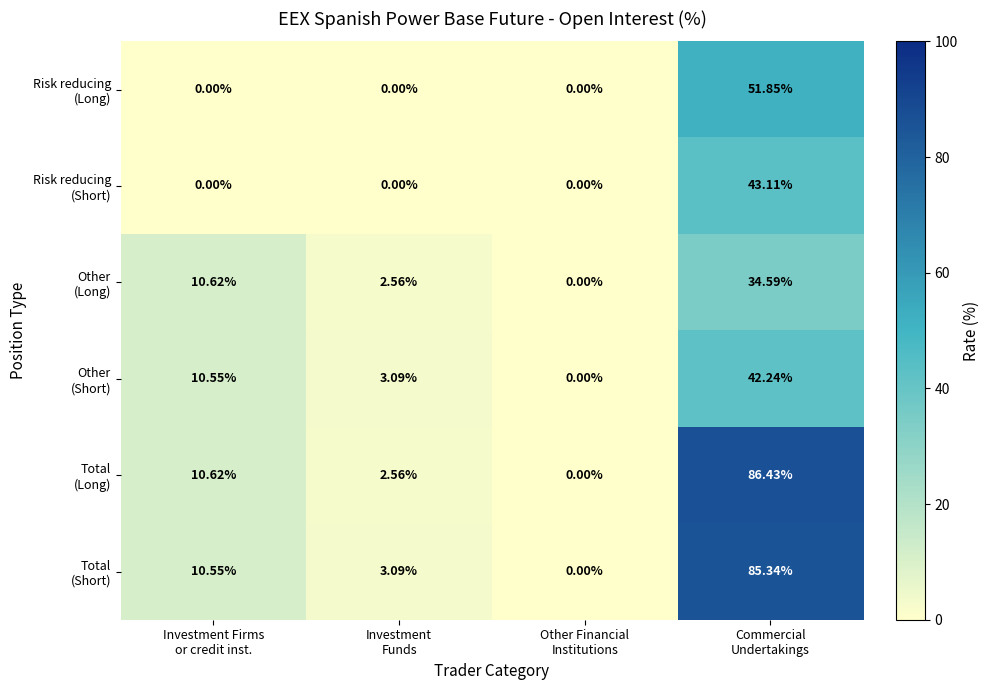

Count the number of data series in this chart.

6